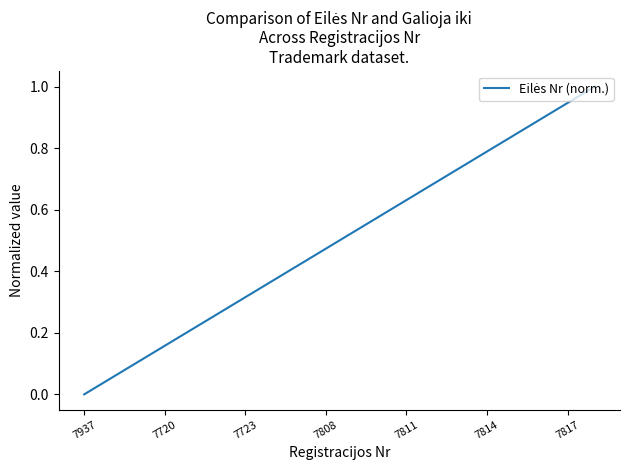

What is the greatest value displayed?

1.0